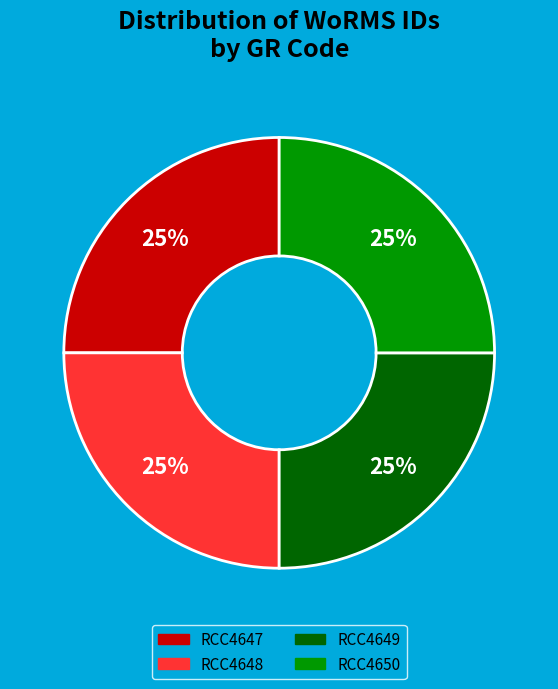

What is the ratio of the value at RCC4650 to the value at RCC4647?

1.0